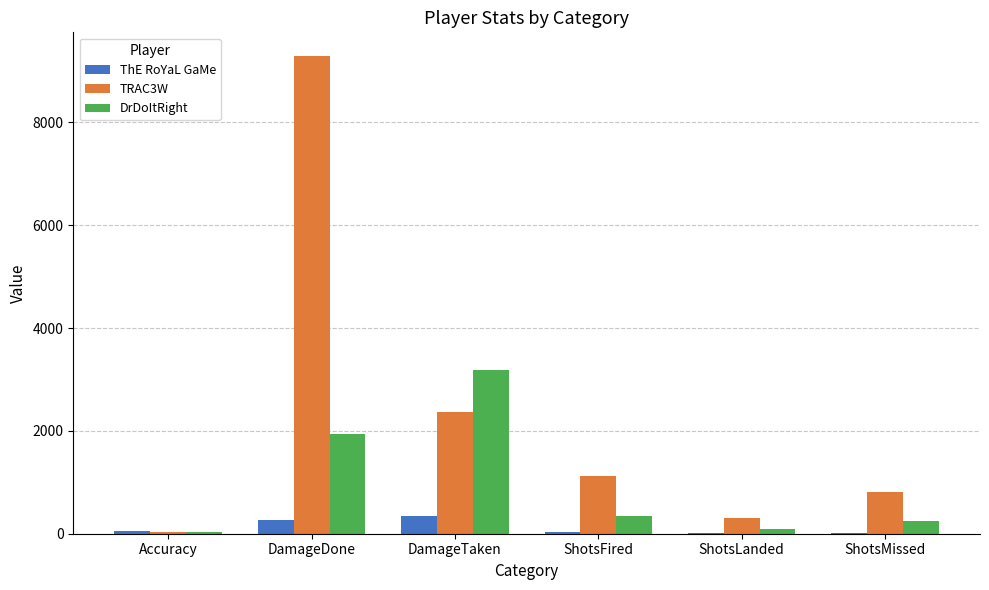

Is it true that TRAC3W equals 2364.0 at DamageTaken?

True